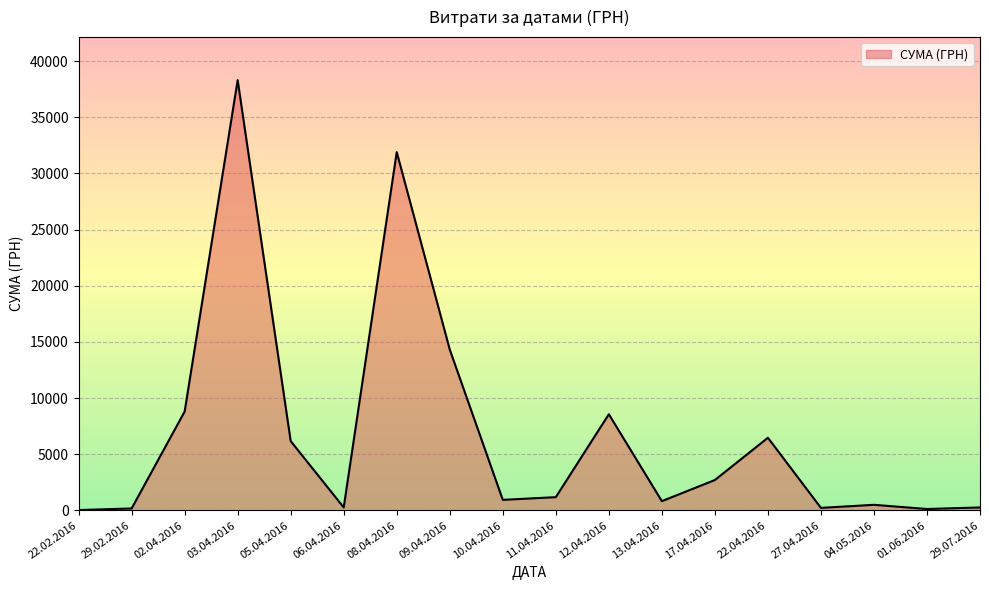

Where is the data nearest to the value 19170?

09.04.2016